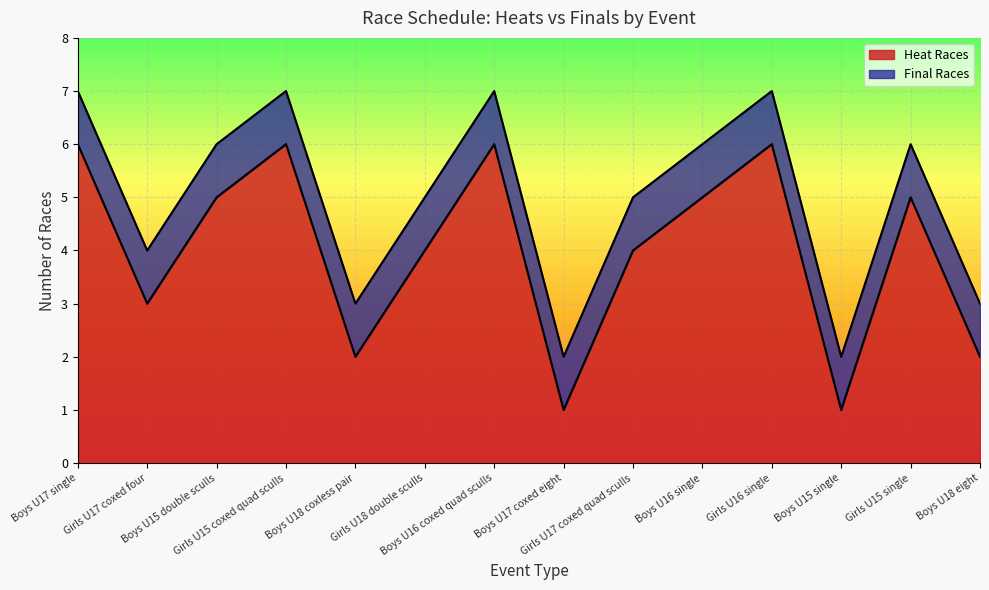

How many interior local valleys (lower than both neighbors) does the data have?

4